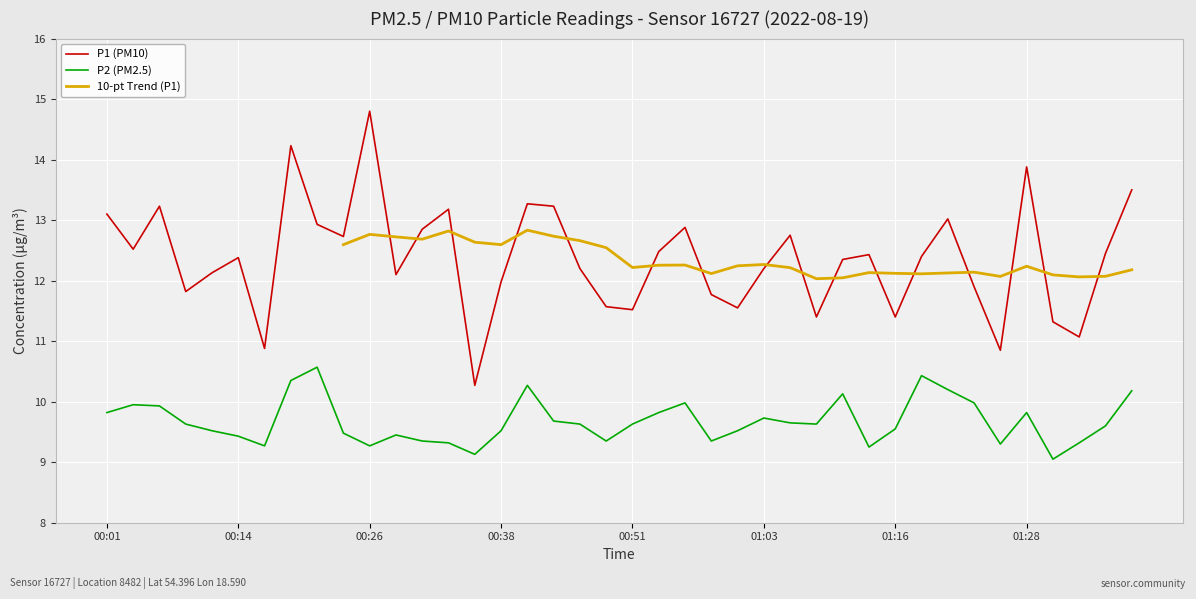

What is the sum of the P2 values at 01:13 and 00:33?

18.6